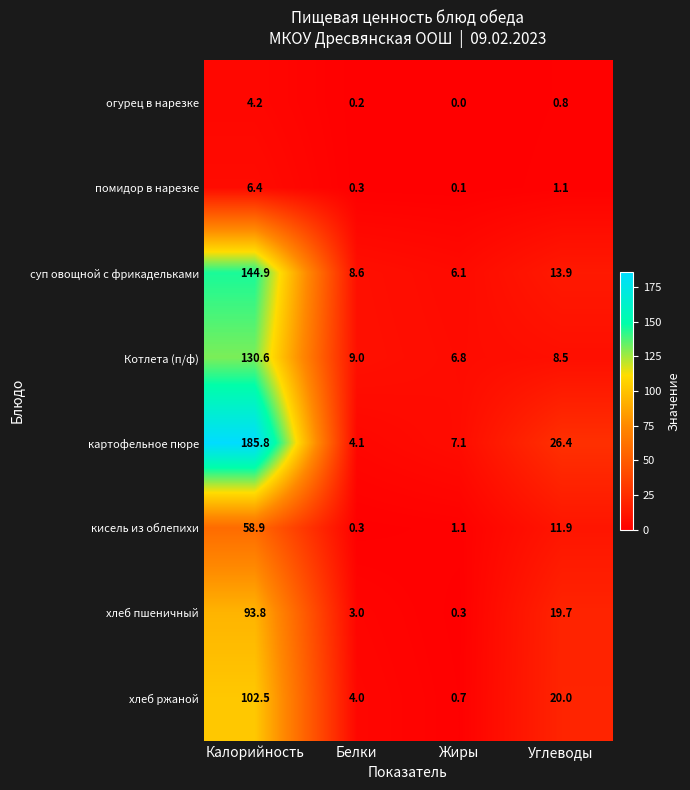

Which label corresponds to the largest value in the chart?

Калорийность